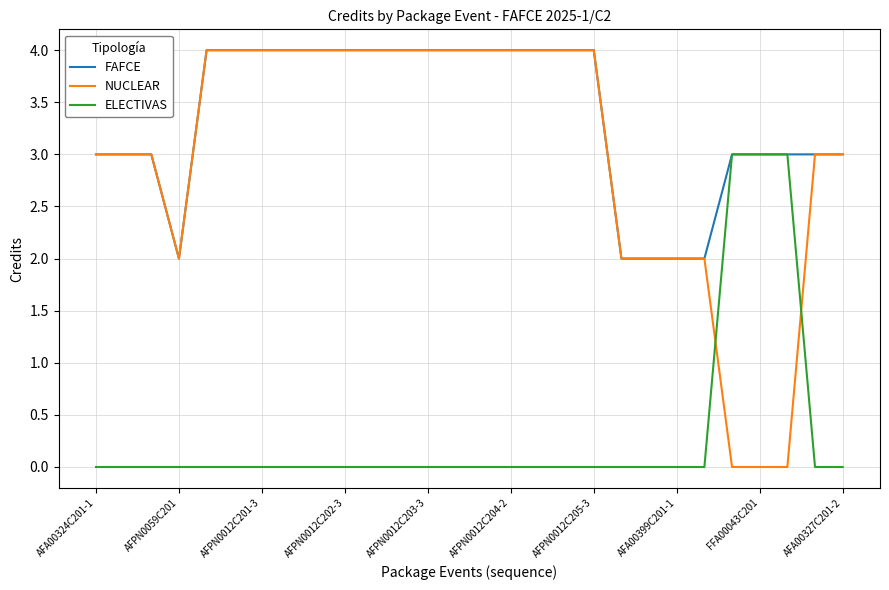

How many categories are shown in the chart?

28